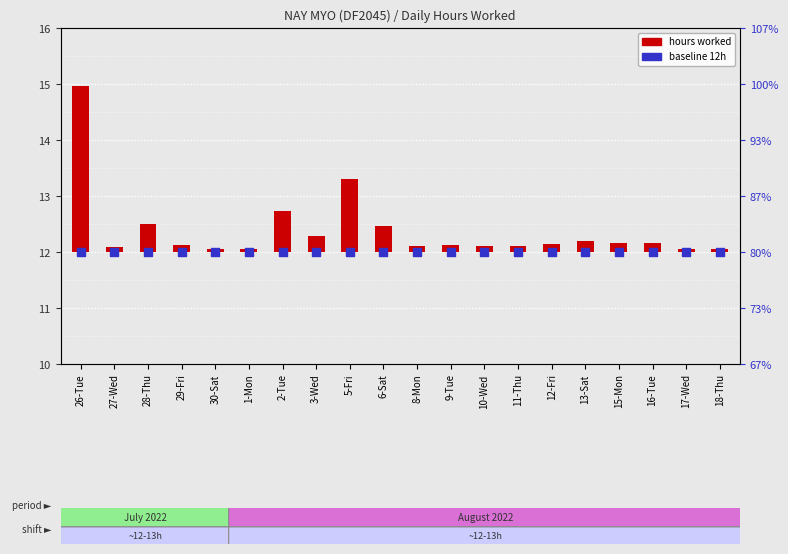

At how many categories does at least one series exceed 8?

20